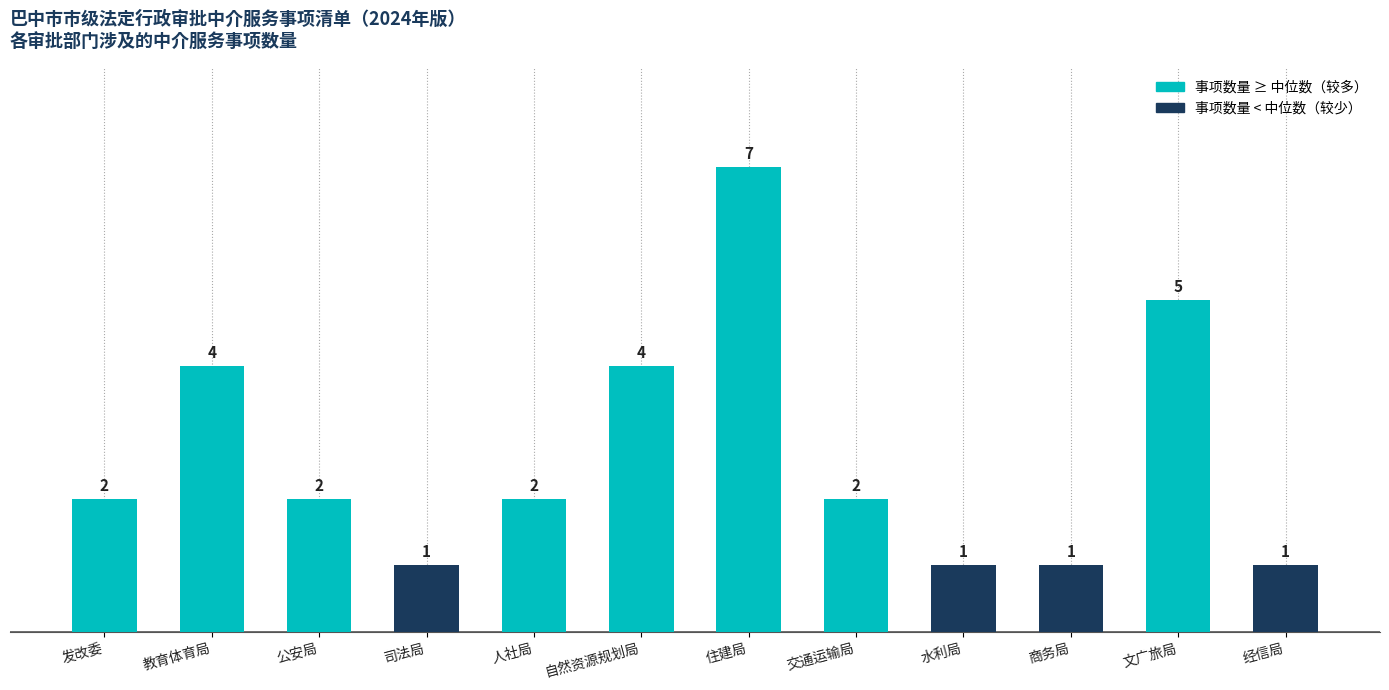

Reading left to right, list all the values displayed in this chart.

发改委=2	教育体育局=4	公安局=2	司法局=1	人社局=2	自然资源规划局=4	住建局=7	交通运输局=2	水利局=1	商务局=1	文广旅局=5	经信局=1